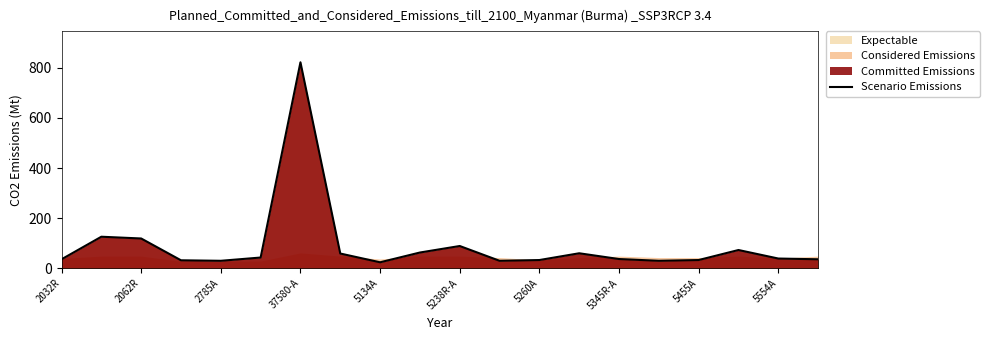

At which label does Scenario Emissions reach its peak?

37580-A